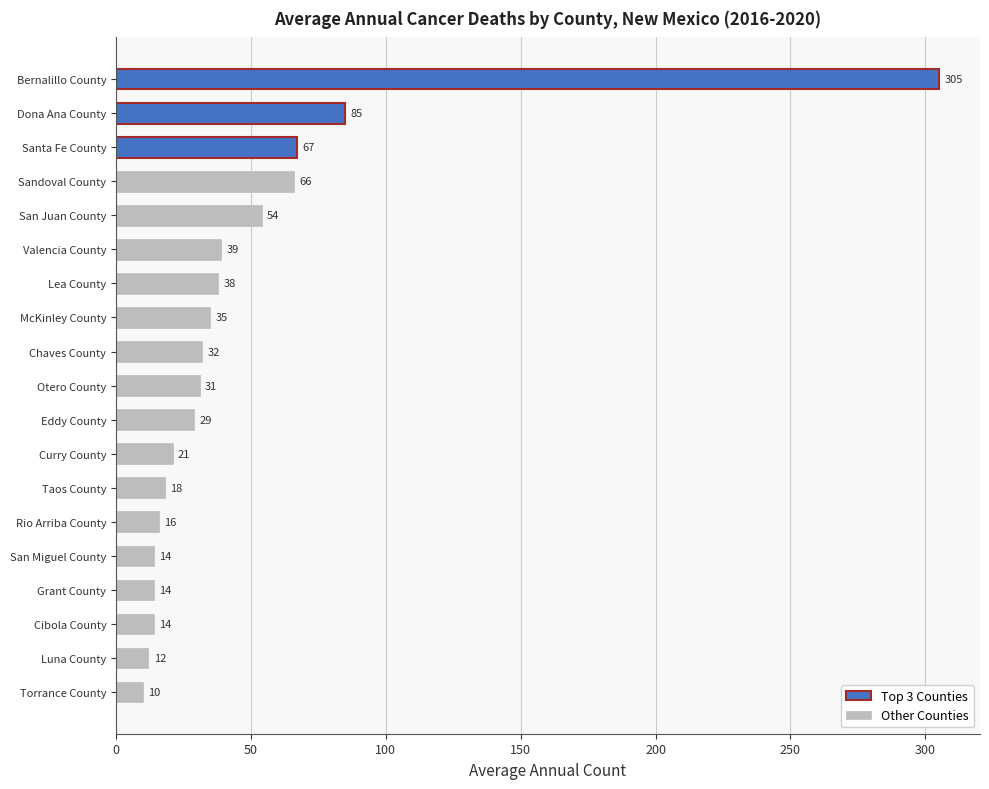

What is the difference between the second highest and minimum values?

75